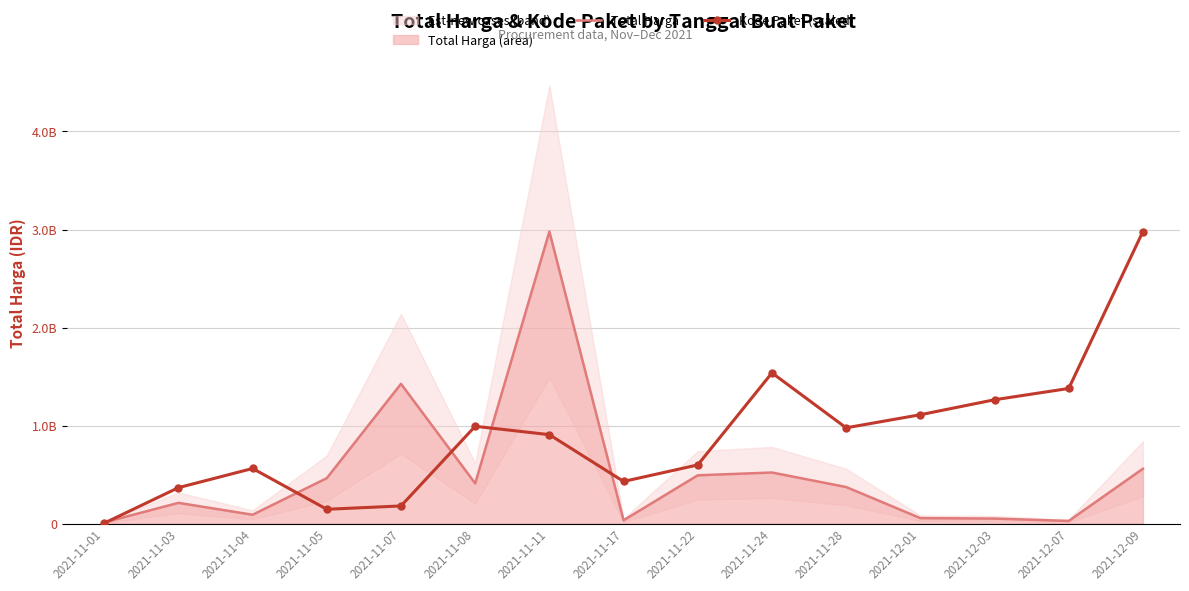

What is the total value across all series at 2021-11-24?

2059100317.6